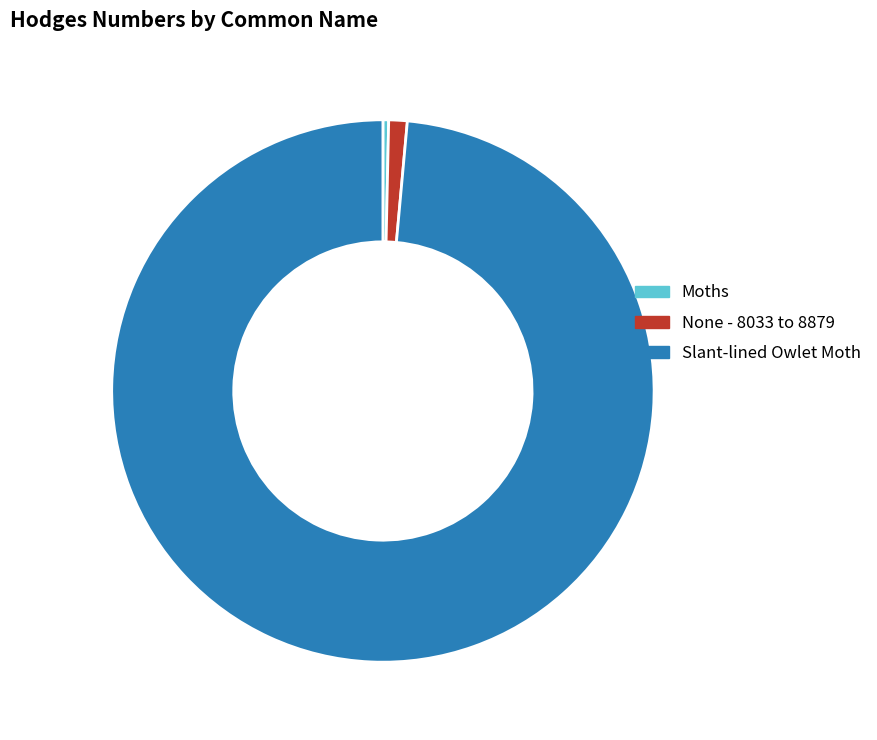

Count the number of slices in the pie.

3